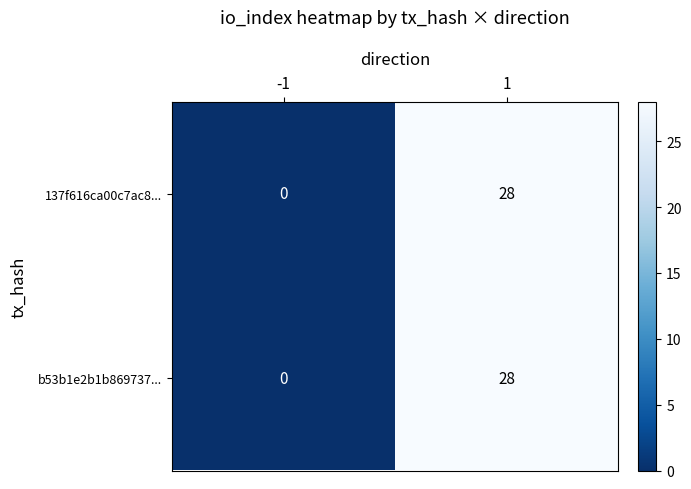

Rank the categories by b53b1e2b1b869737... value from highest to lowest.

1, -1